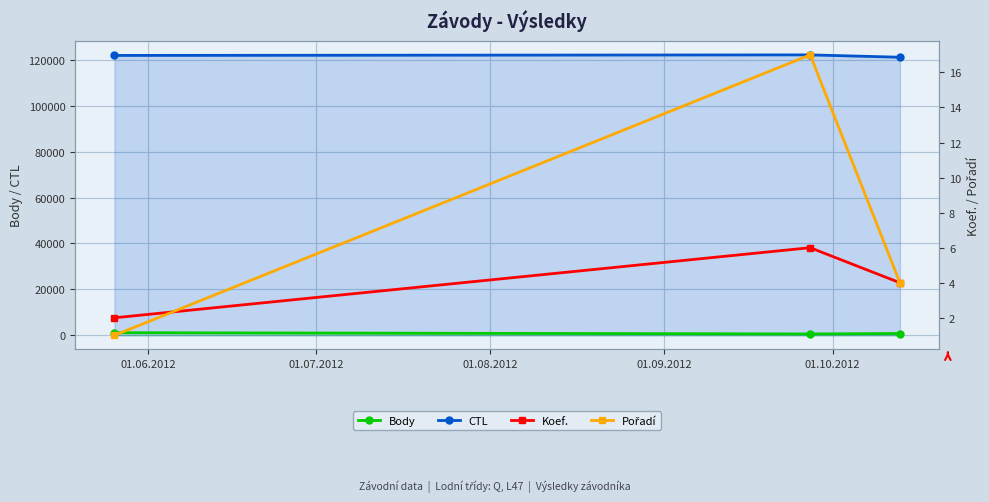

What is the lowest value of the CTL series?

121118